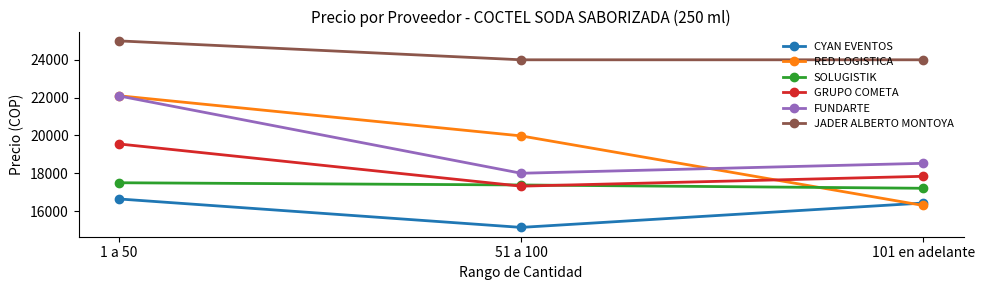

Rank the categories by GRUPO COMETA value from lowest to highest.

51 a 100, 101 en adelante, 1 a 50